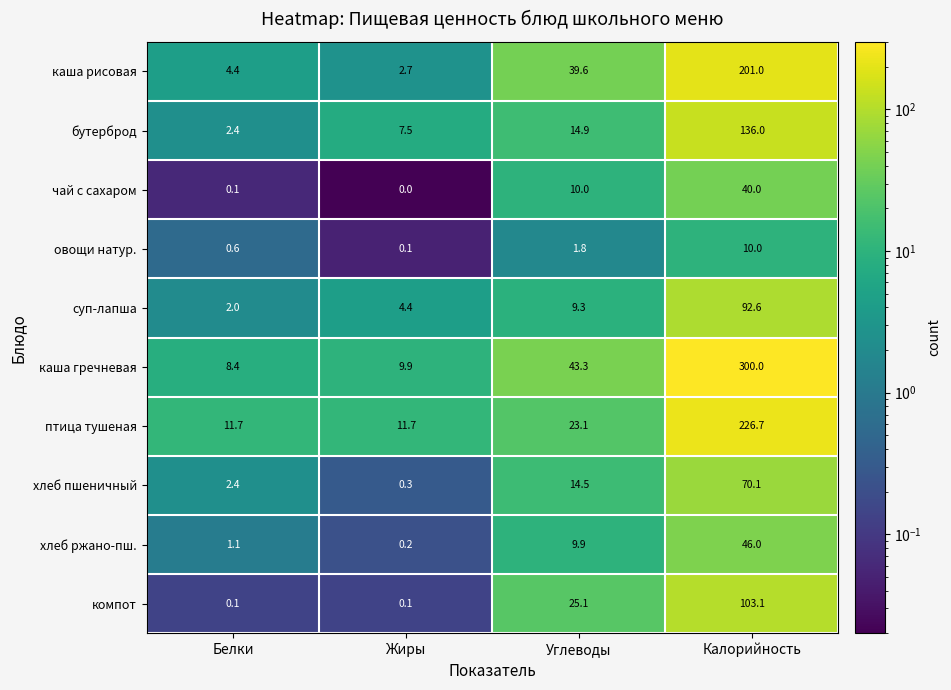

How many series are shown in this chart?

10